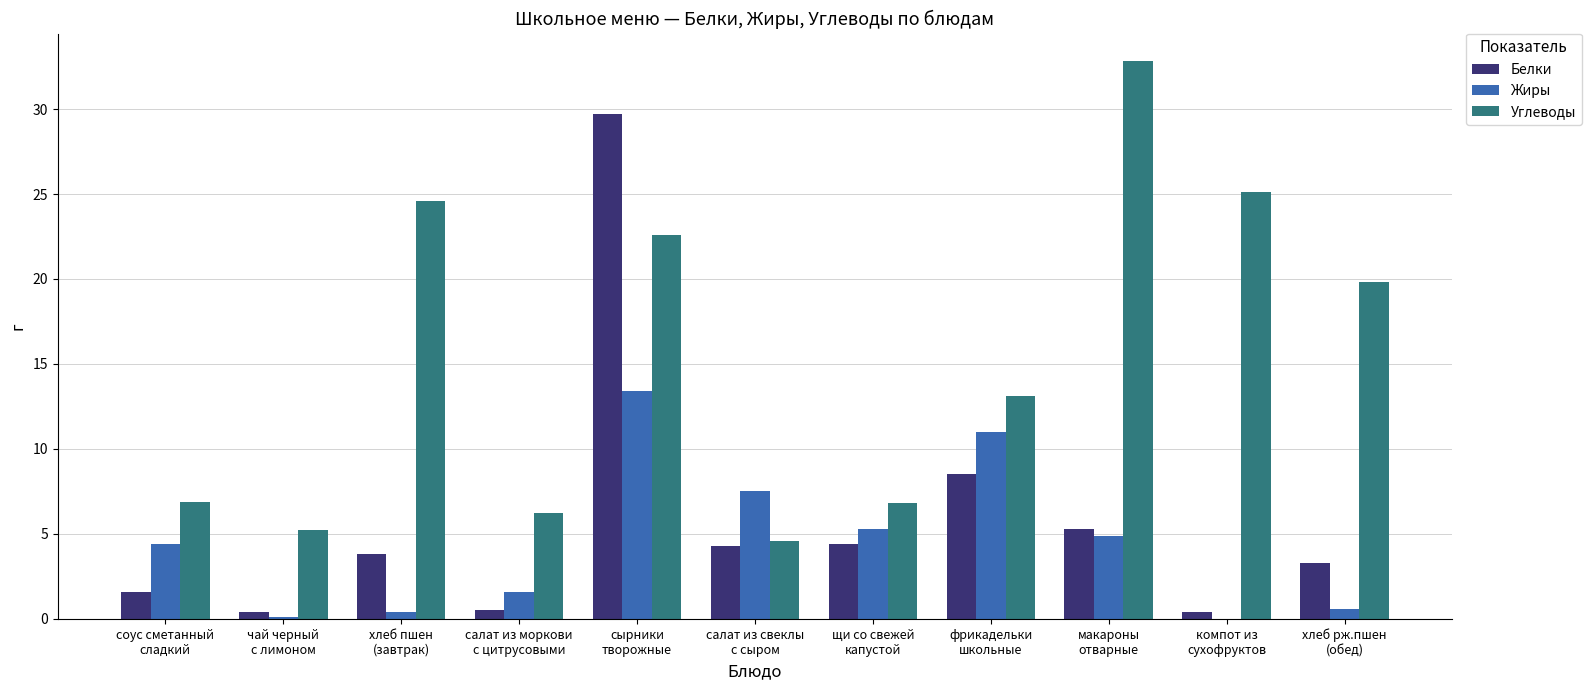

Which series has the largest total across all categories?

Углеводы